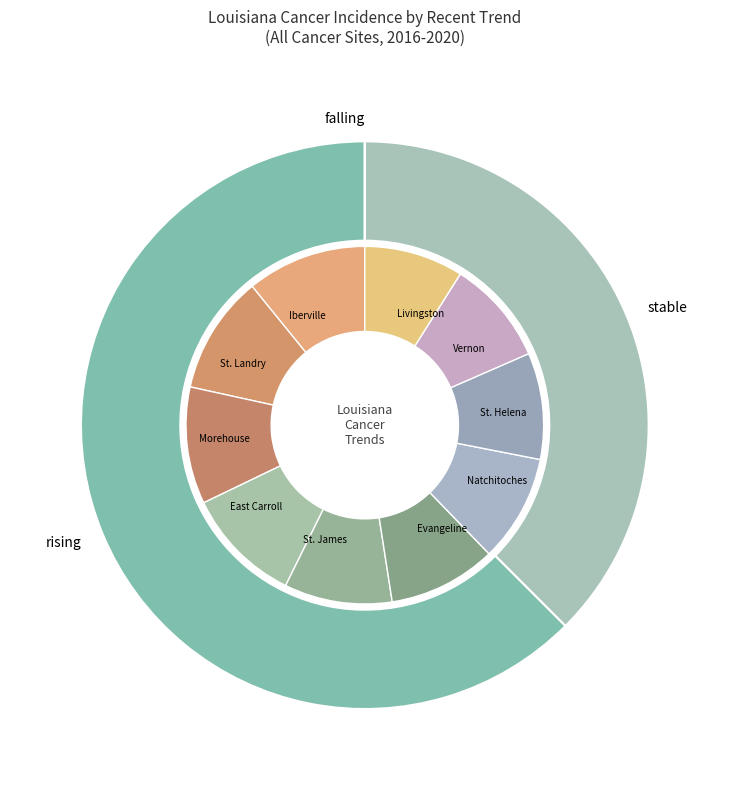

What percentage is the stable slice, to the nearest percent?

38%